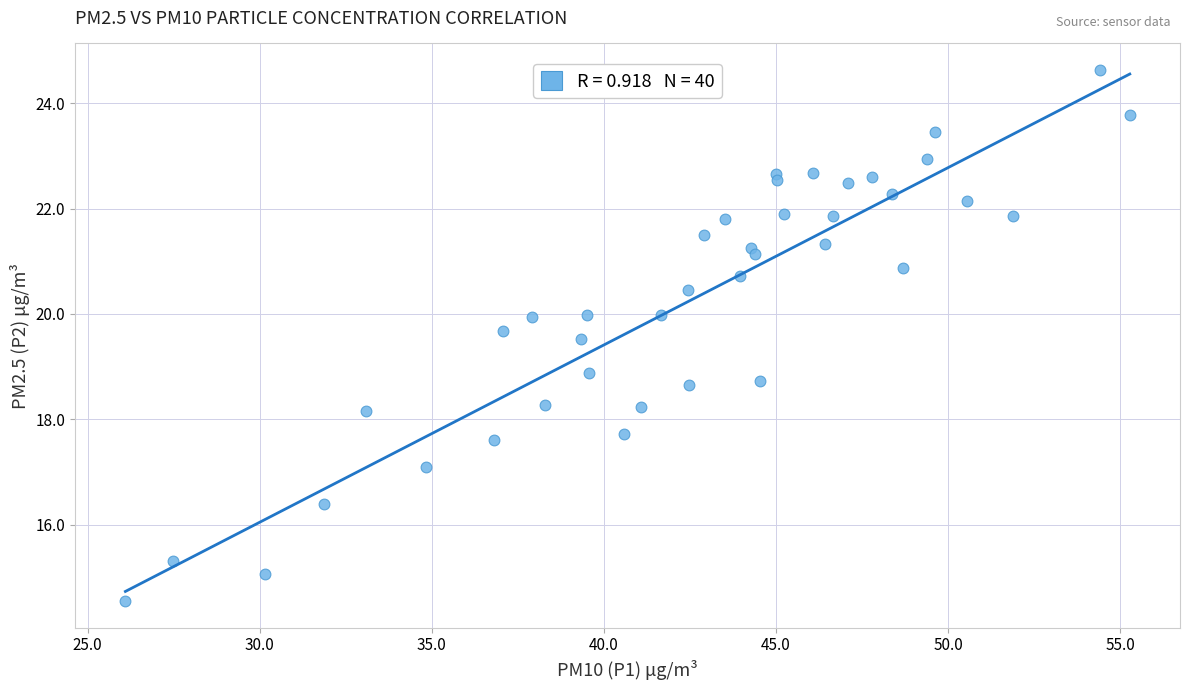

What Y value in the scatter plot is closest to 19?

18.9